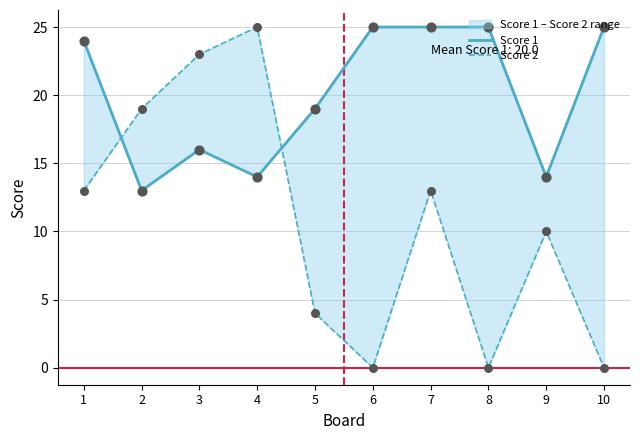

Which series has the largest total across all categories?

Score 1